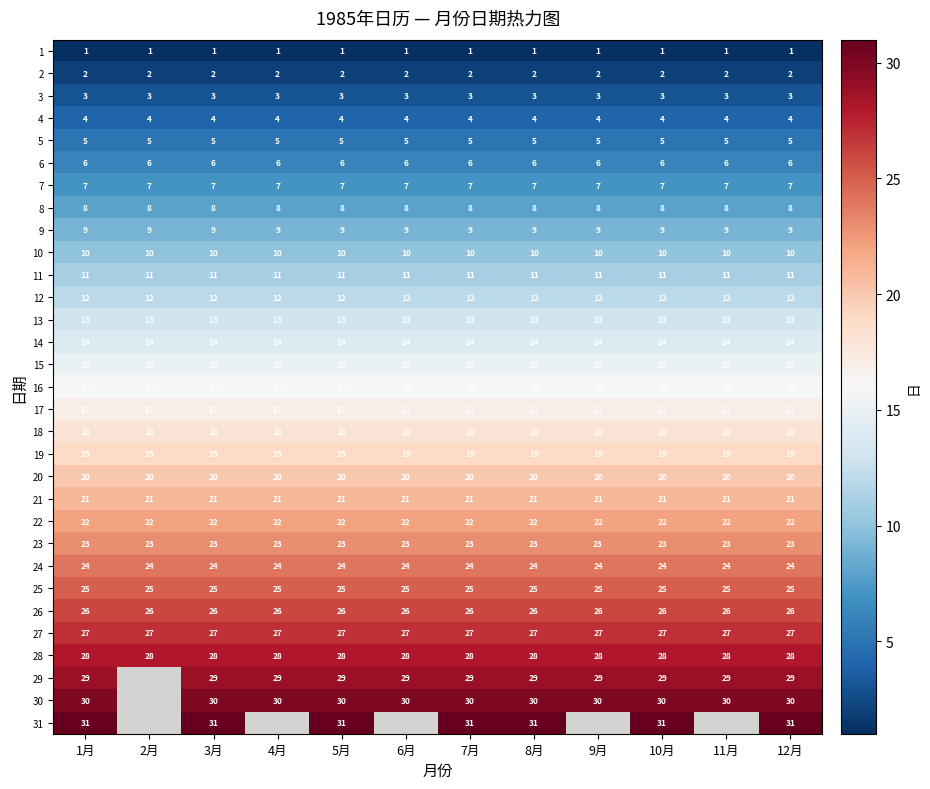

At how many categories does at least one series exceed 3?

12